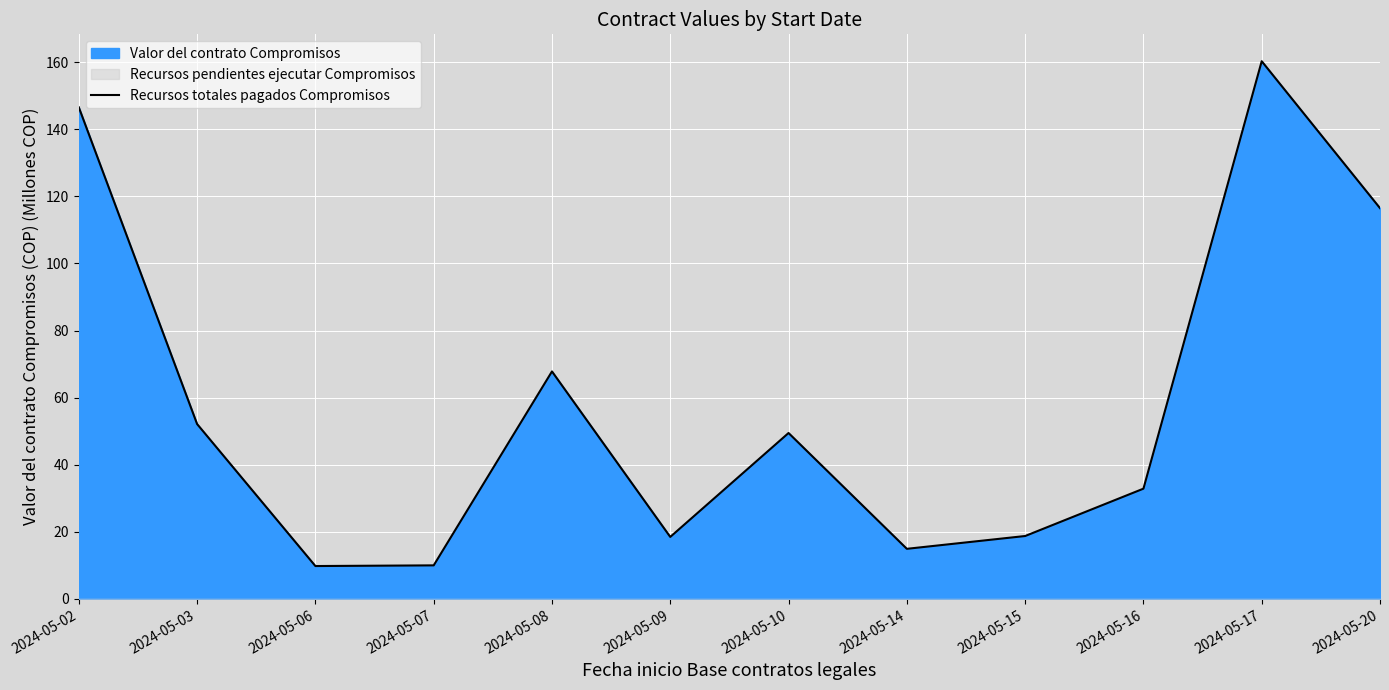

How many data points are above 49?

6